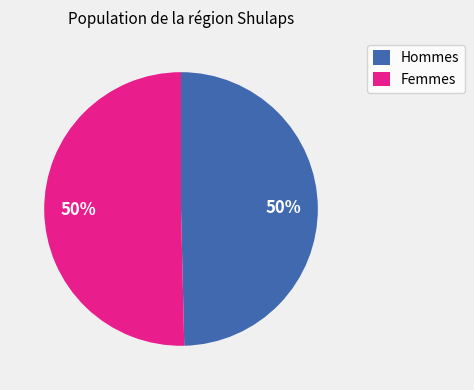

What is the ratio of the value at Femmes to the value at Hommes?

1.0